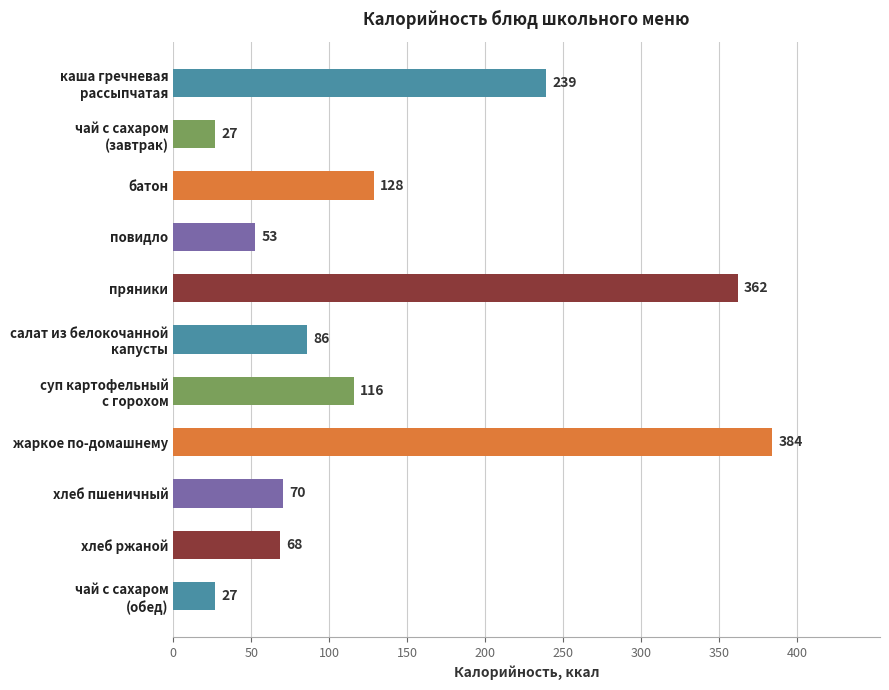

Count the number of categories in the chart.

11